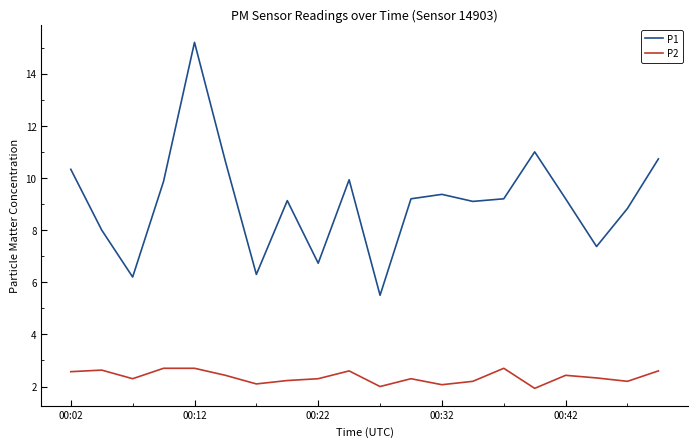

Rank the series by their average value, from highest to lowest.

P1, P2